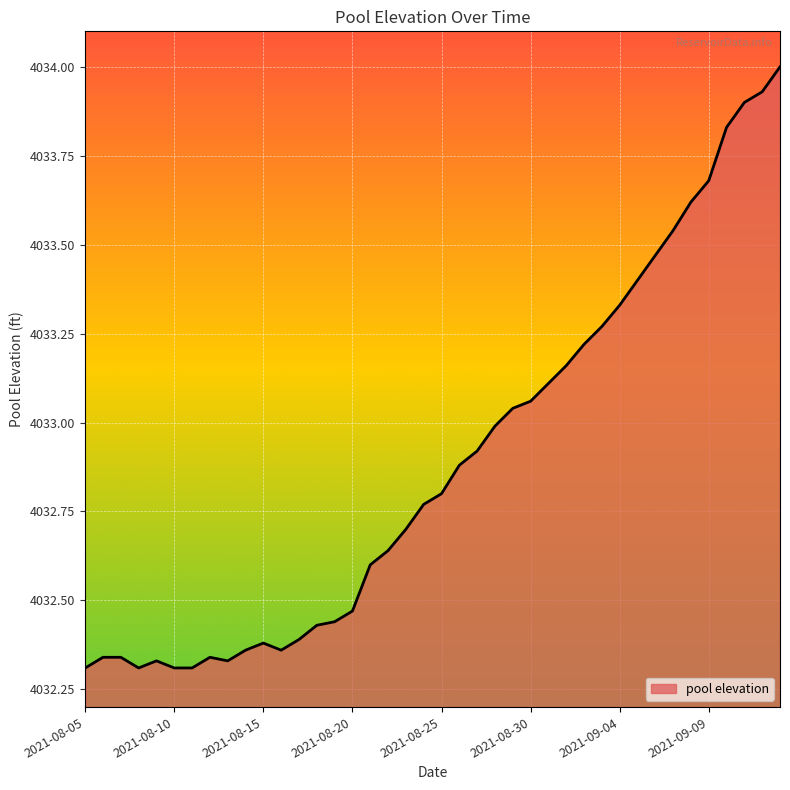

What is the maximum value shown in the chart?

4034.0